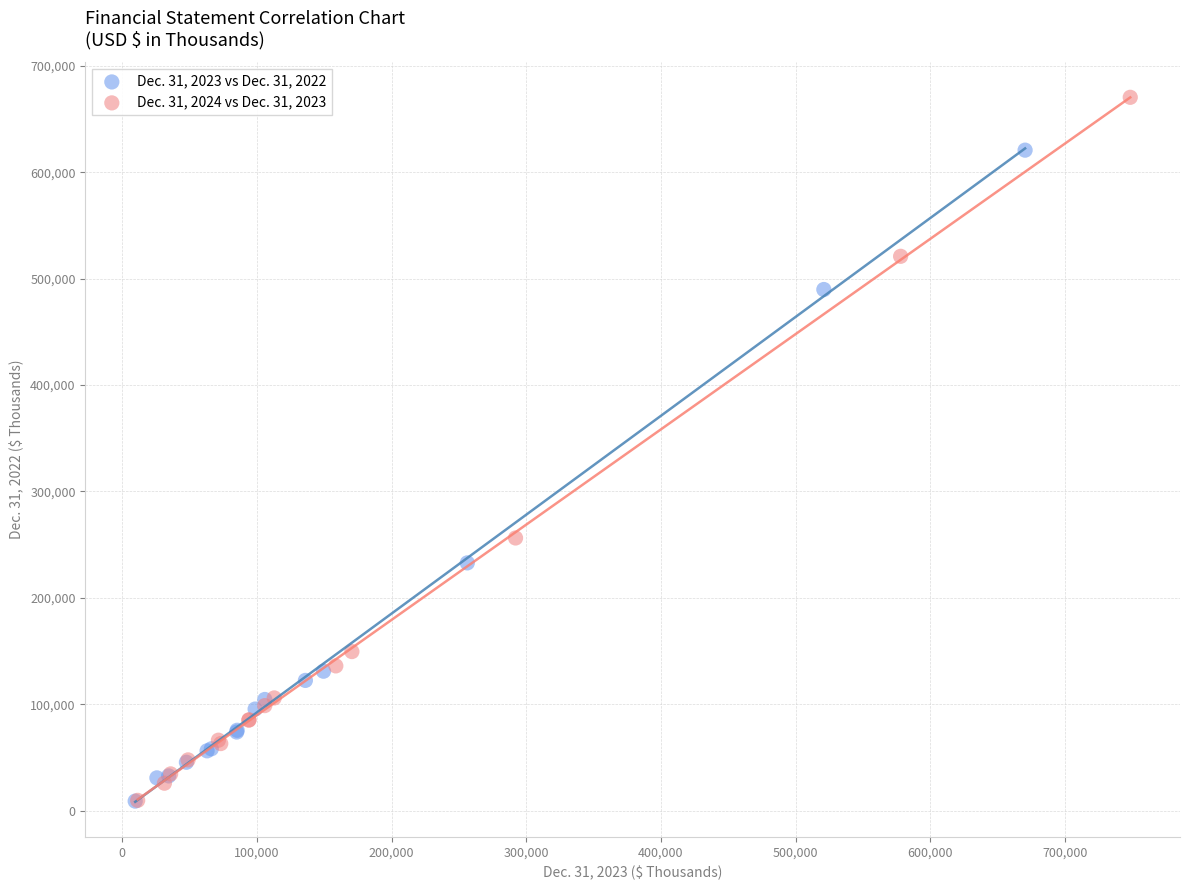

Which series reaches the maximum Y coordinate?

Dec. 31, 2024 vs Dec. 31, 2023